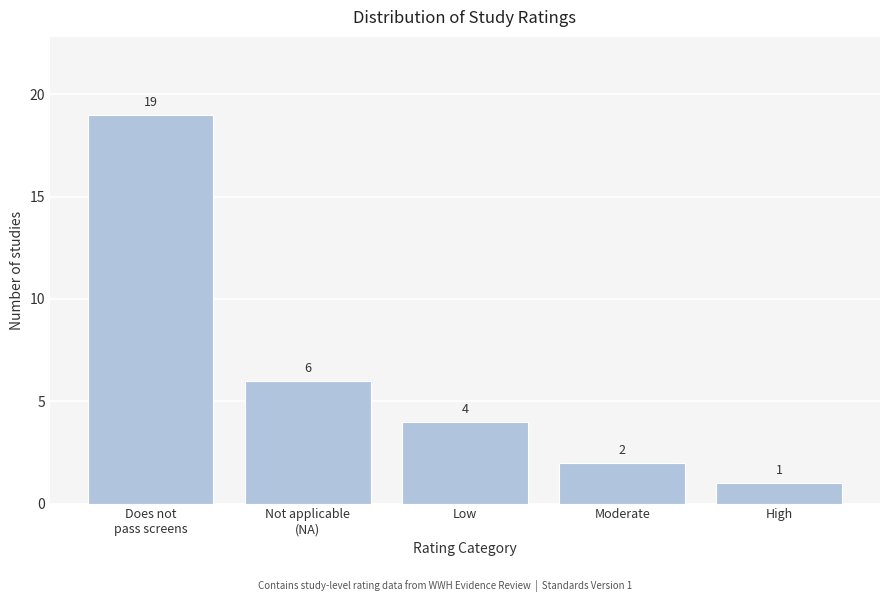

Reading right to left, extract all data points from this chart.

1	2	4	6	19